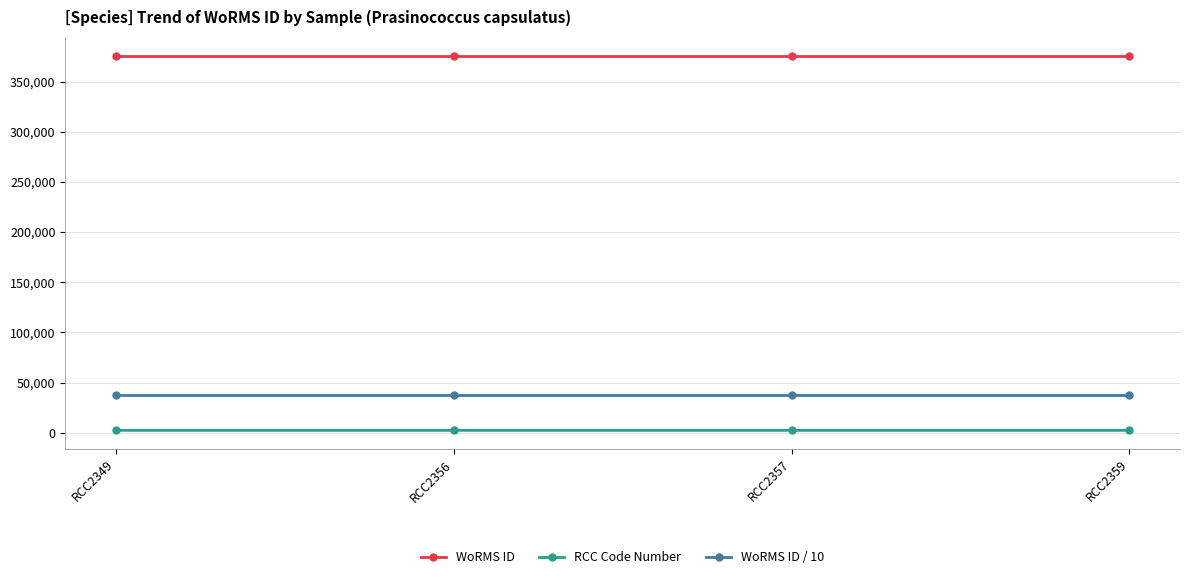

Does the chart display data point markers on the line(s)?

Yes